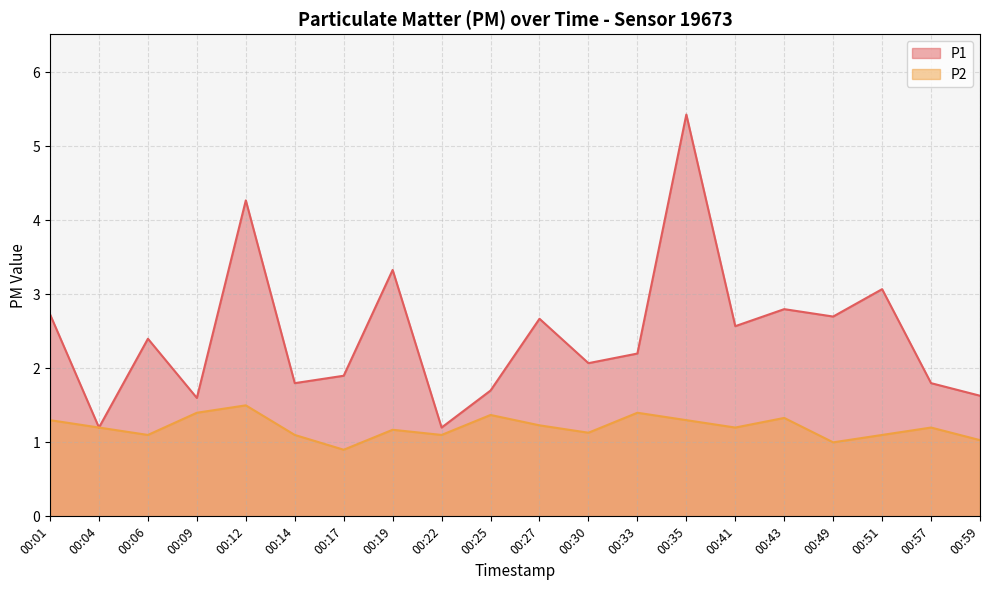

What is the value of the P1 point at the 18th from the left?

3.1